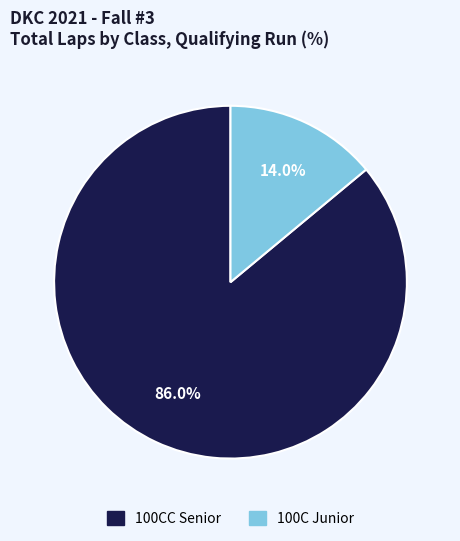

How many slices are in this pie chart?

2